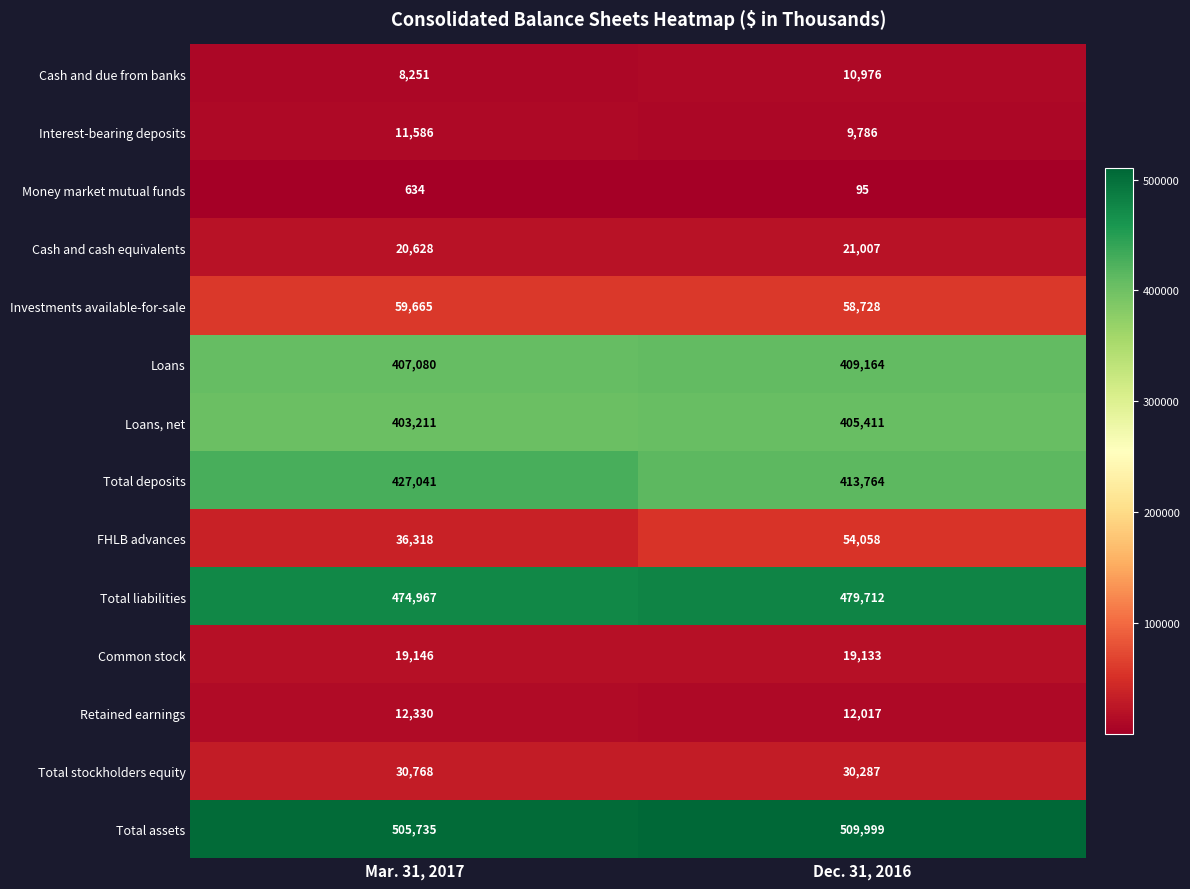

The value of Retained earnings at Dec. 31, 2016 is 12017. True or false?

True